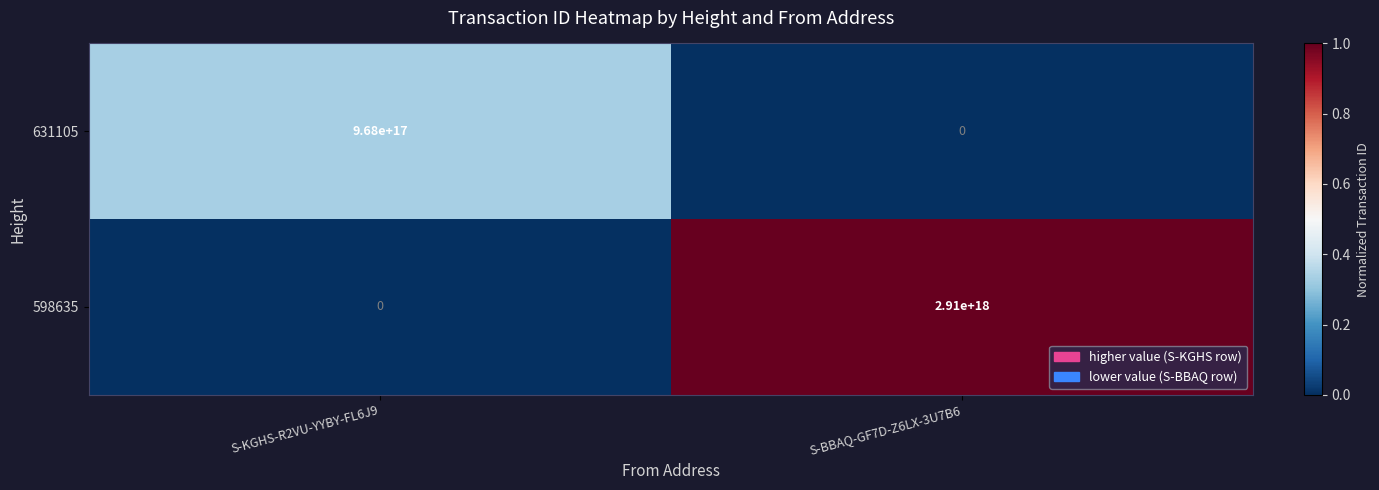

At which category is the sum across all series the highest?

S-BBAQ-GF7D-Z6LX-3U7B6